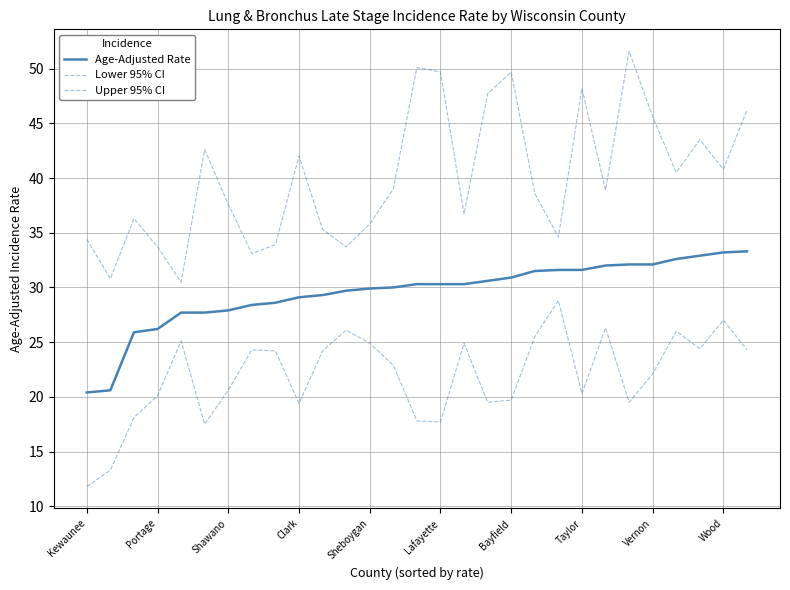

Count the number of categories in the chart.

29